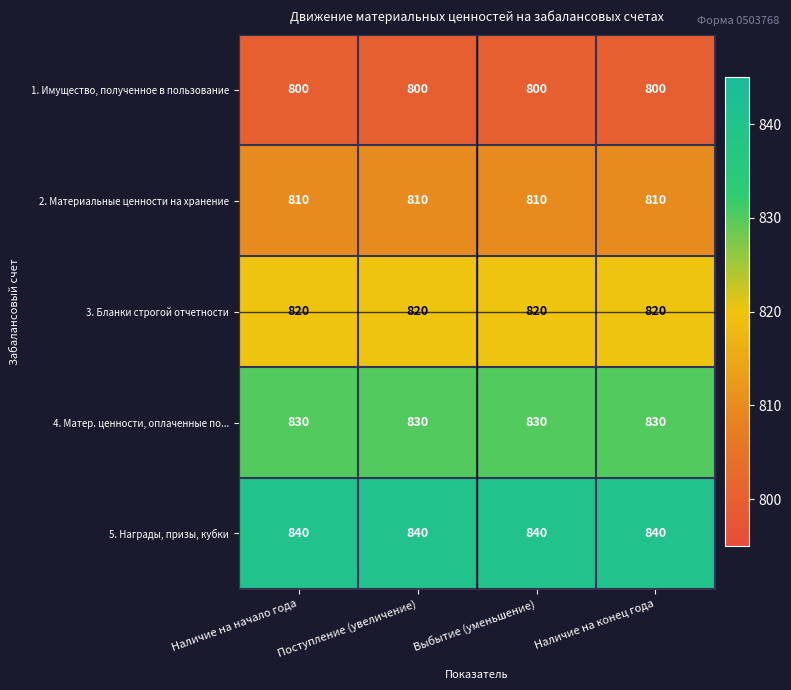

At how many categories does at least one series exceed 813?

4